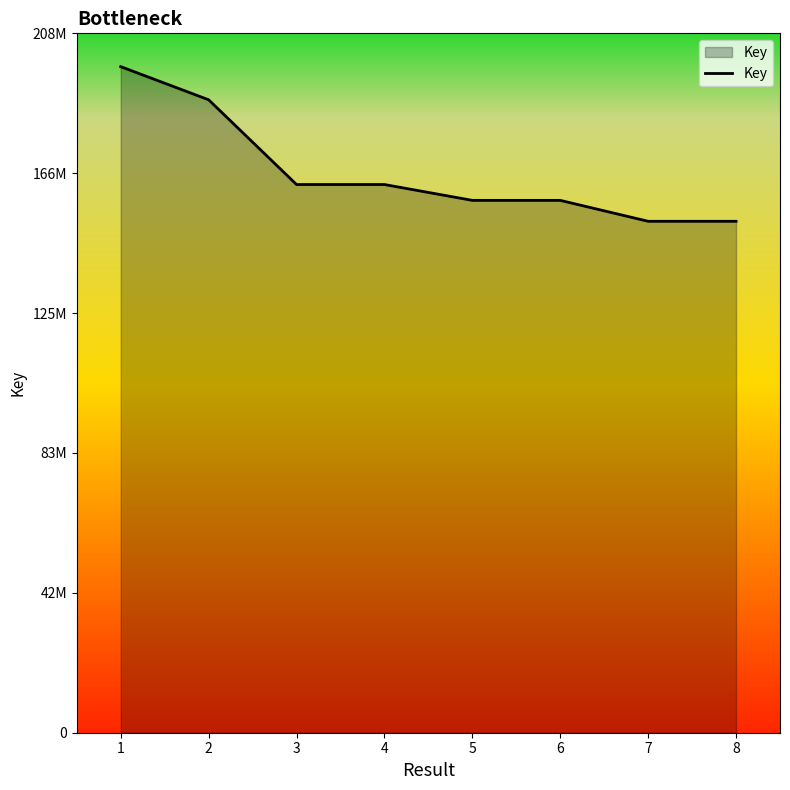

Where does the data first go above 162686806?

1